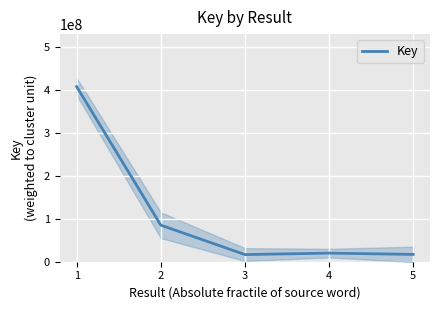

What is the sum of the values at 3 and 1?

423638061